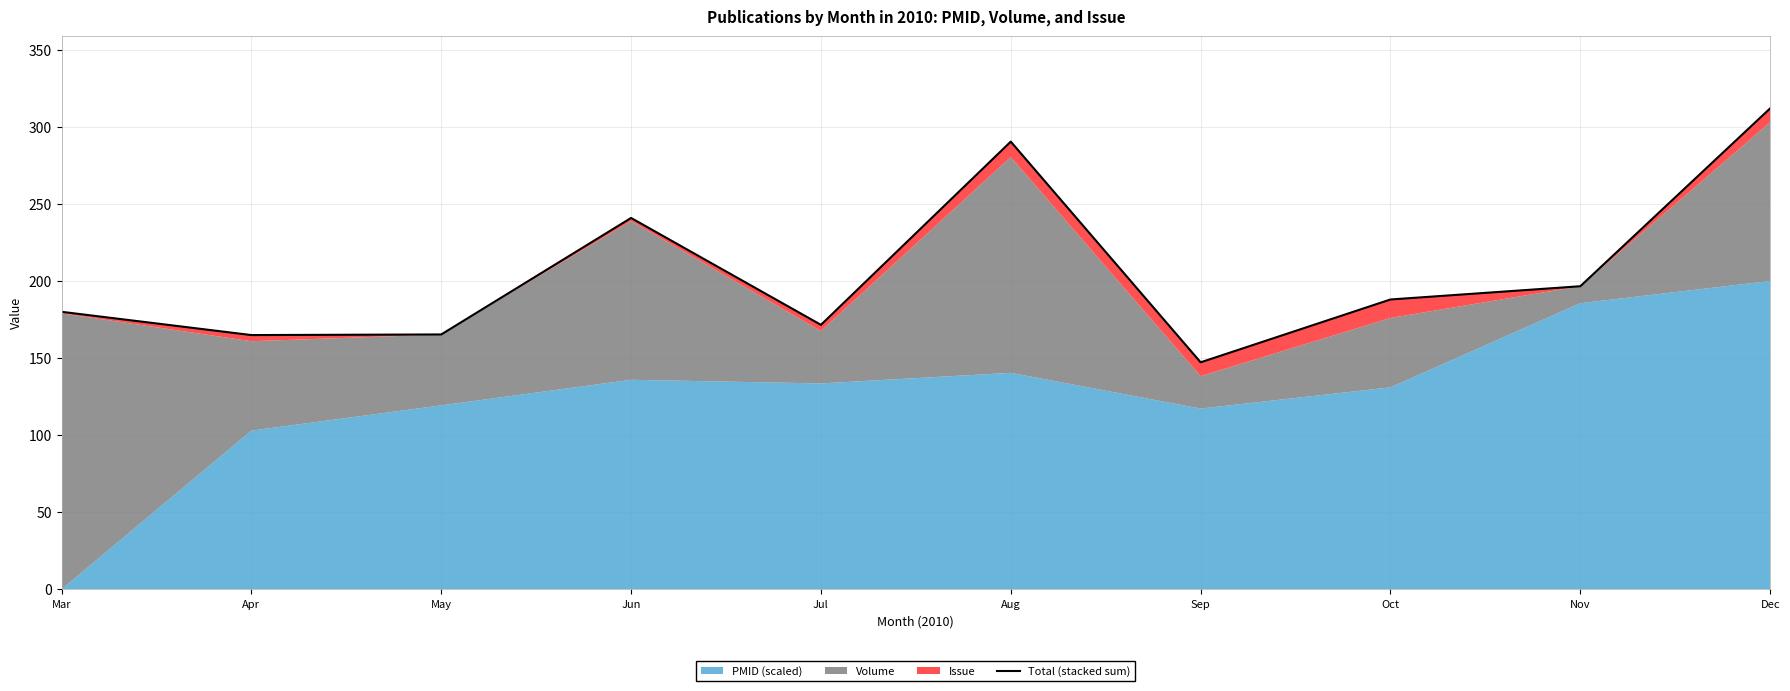

What is the difference between the second highest and minimum values?

143.2